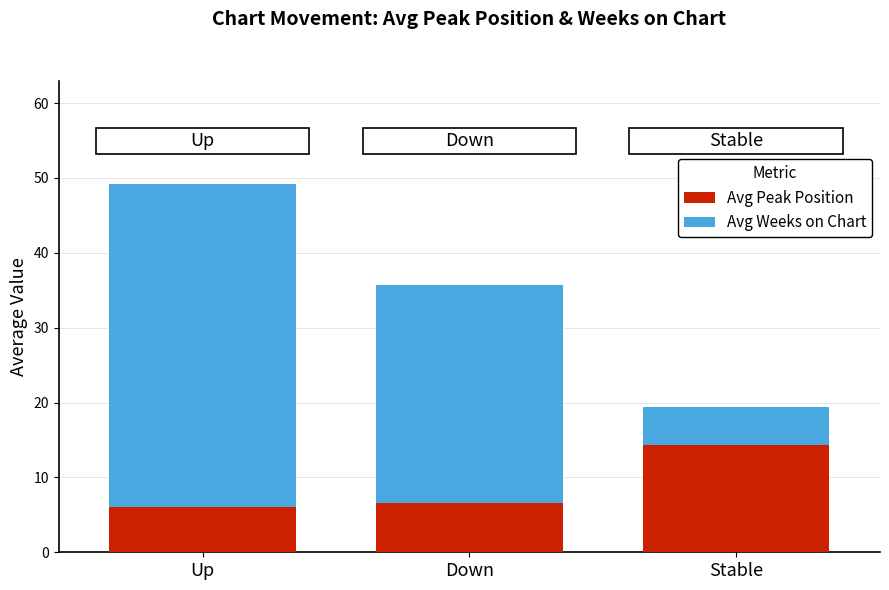

How many data points in Avg Peak Position are above 6?

2